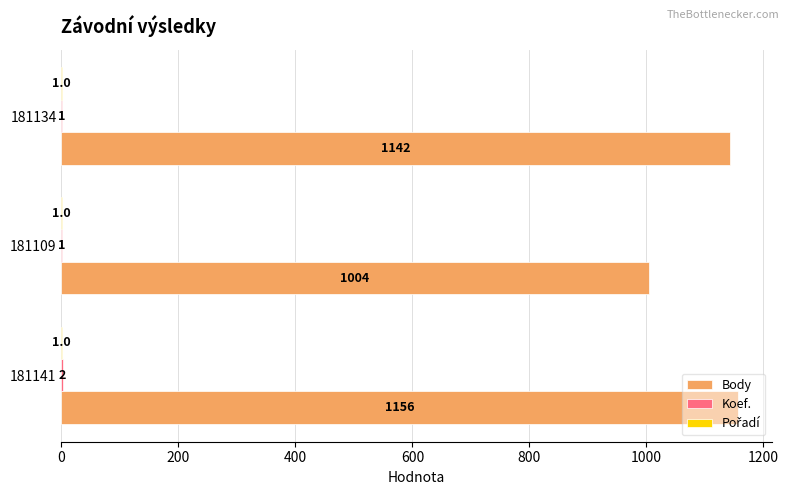

How many distinct data groups are displayed?

3